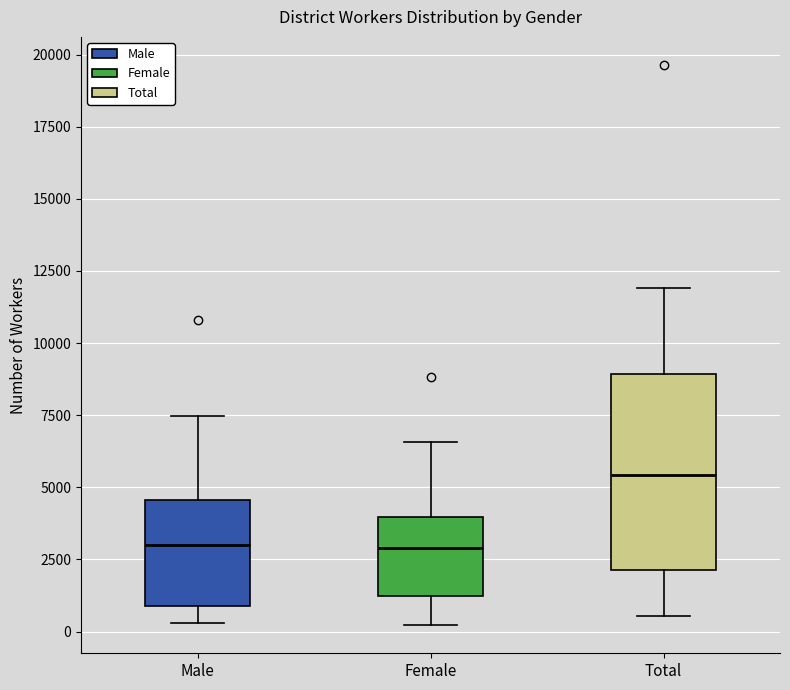

Comparing the boxes themselves (not the whiskers), which one is the tallest?

Total